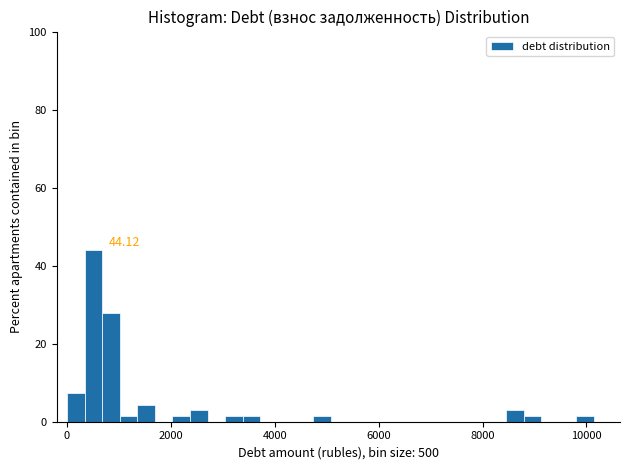

Around what value on the x-axis is the tallest bar? Give the approximate position of its centre, as read against the axis.

600